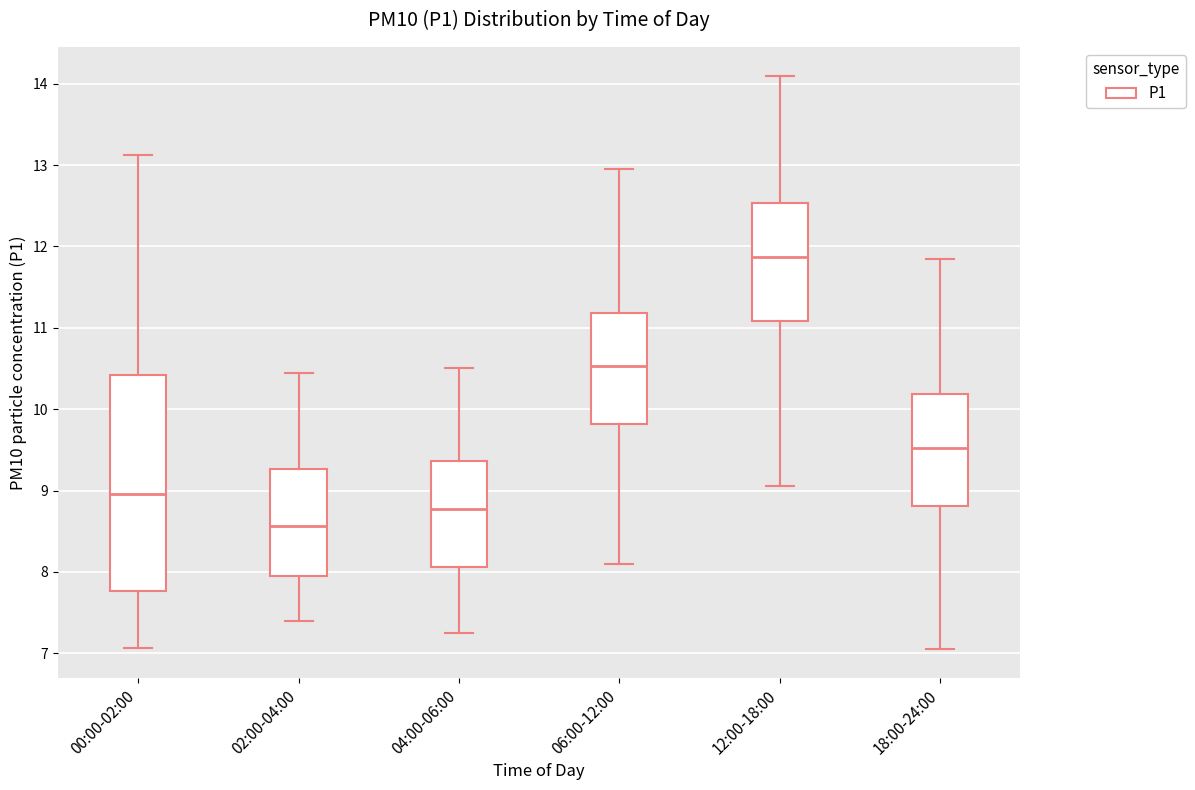

Comparing the boxes themselves (not the whiskers), which one is the tallest?

00:00-02:00